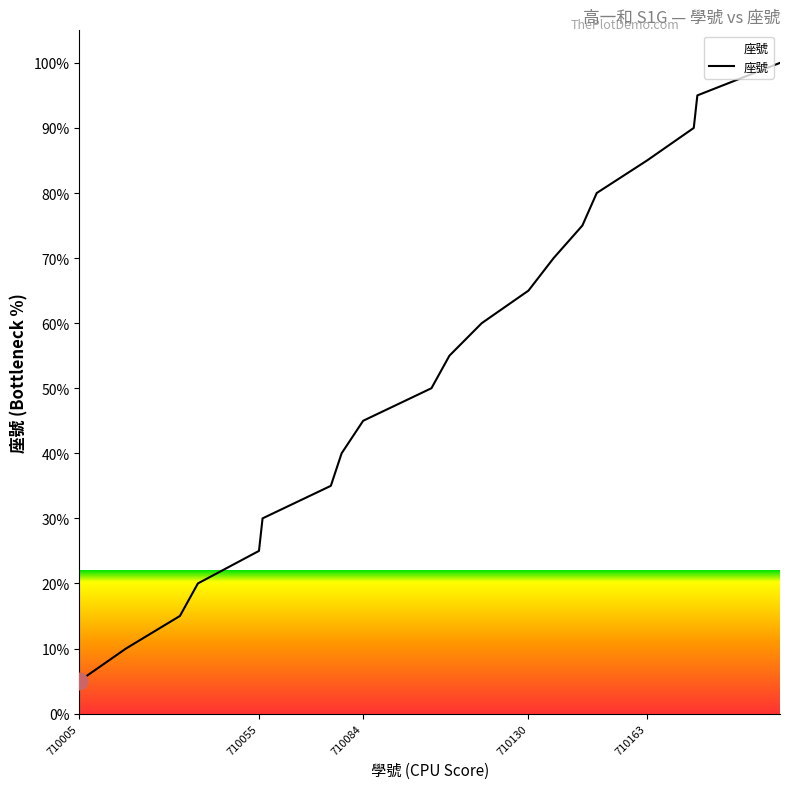

What is the greatest value displayed?

100.0